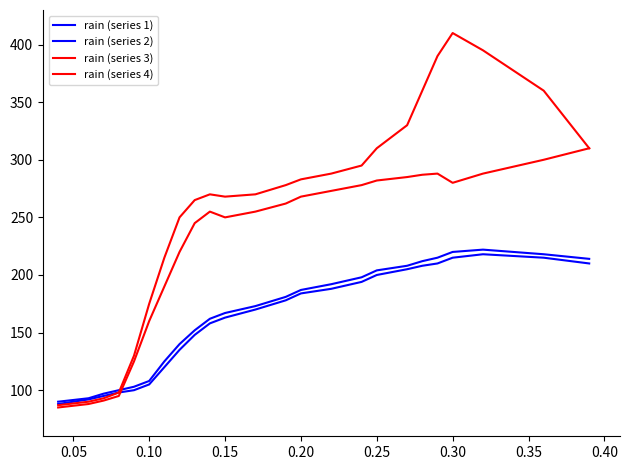

Does the chart have visible grid lines?

No